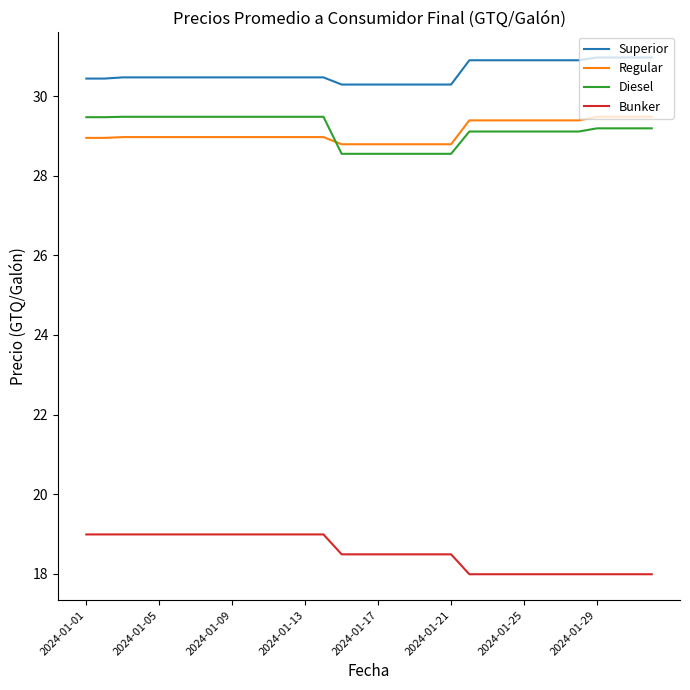

True or false: Bunker and Diesel intersect in this chart.

False